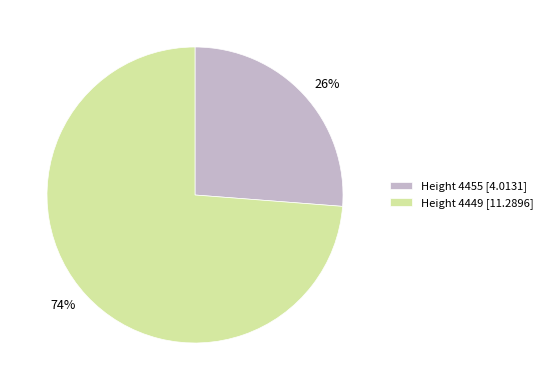

How many slices are in this pie chart?

2